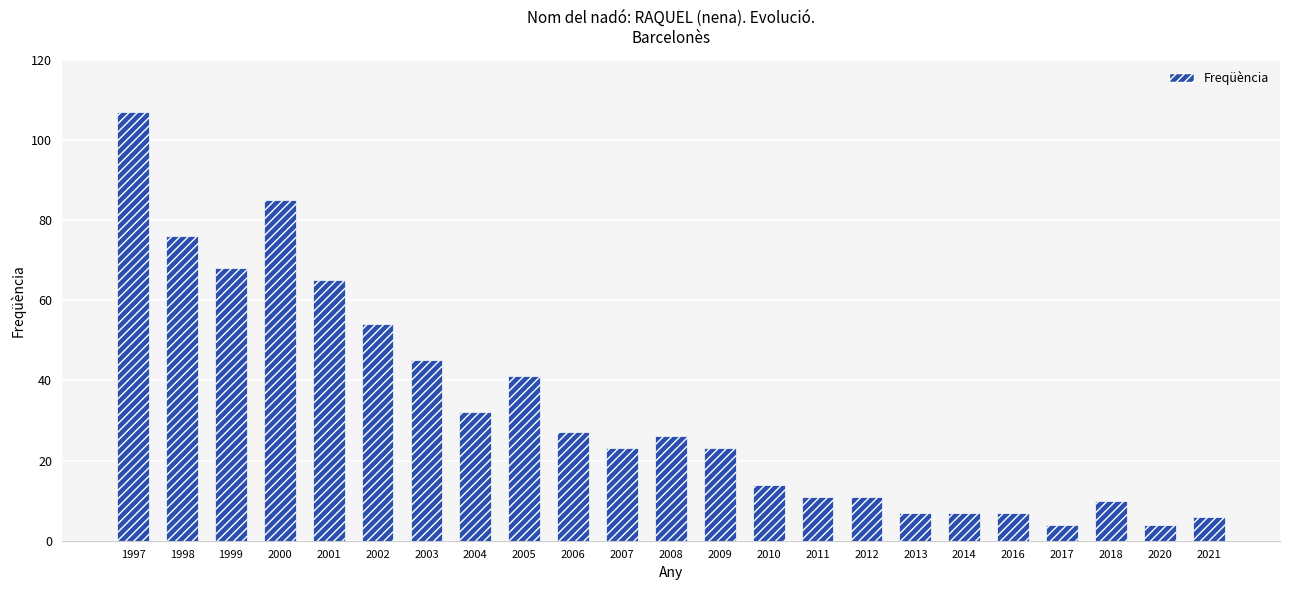

What is the value of the 6th bar from the left?

54